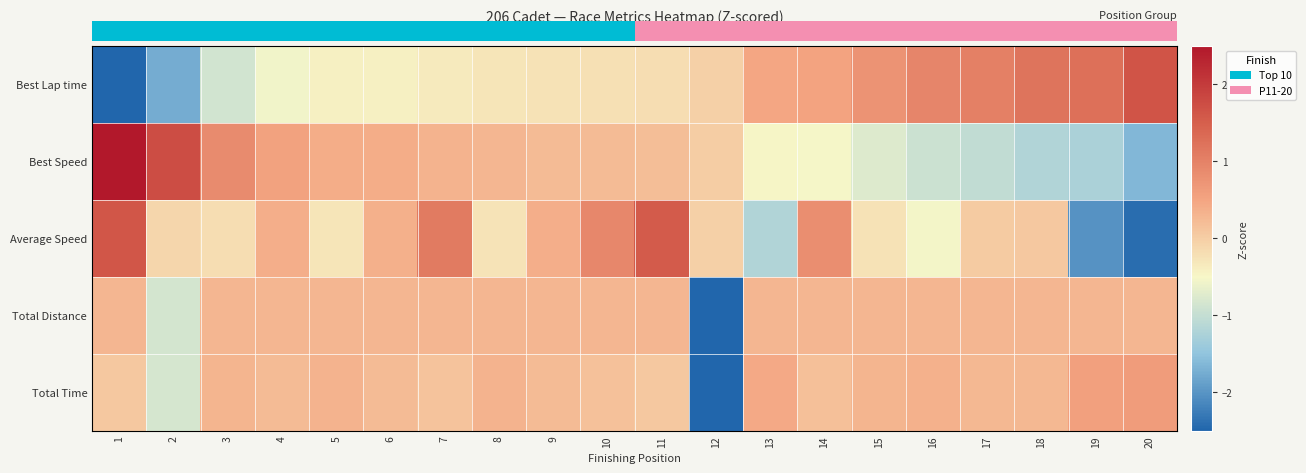

At which label does Best Speed first exceed 0?

1